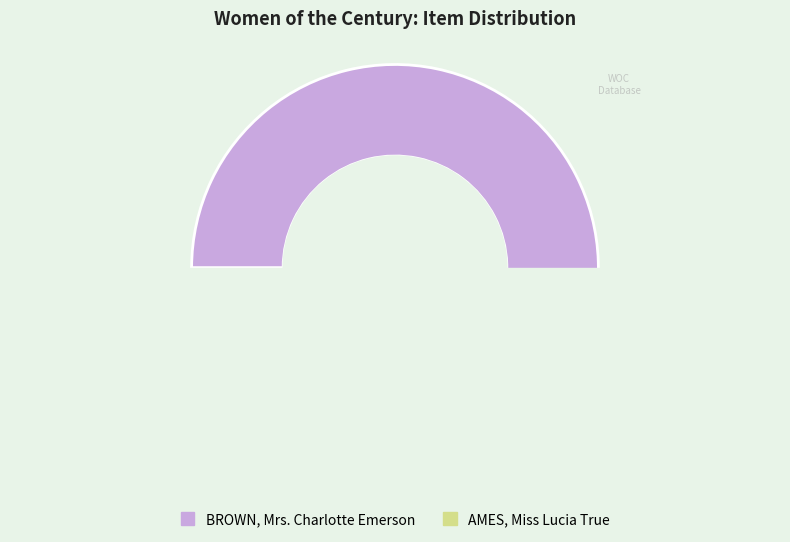

Which category accounts for the majority?

BROWN, Mrs. Charlotte Emerson